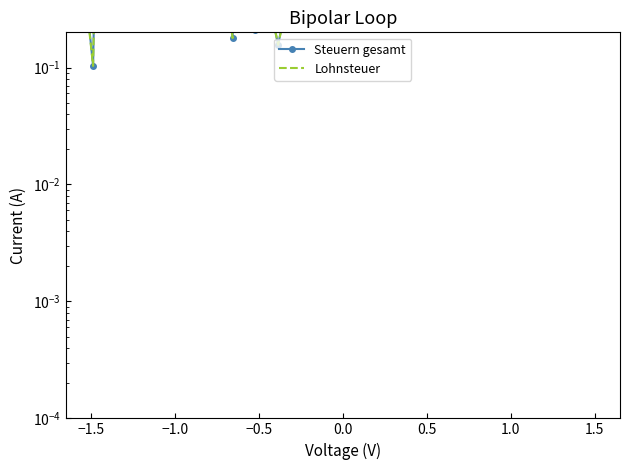

What is the difference between the second highest and second lowest values in the Steuern gesamt series?

0.7